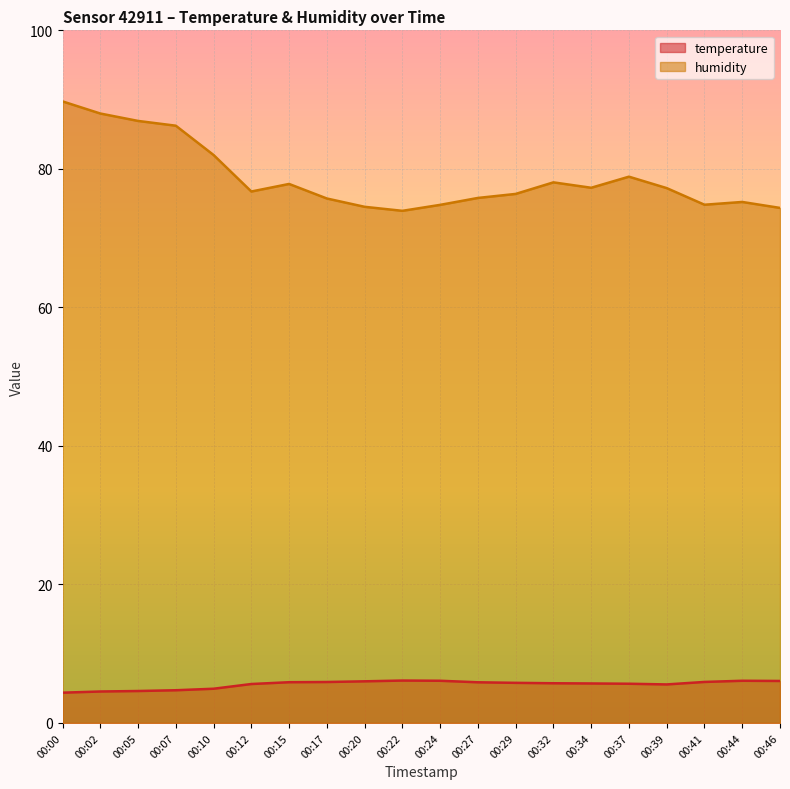

Between 00:32 and 00:46, which is larger?

00:46